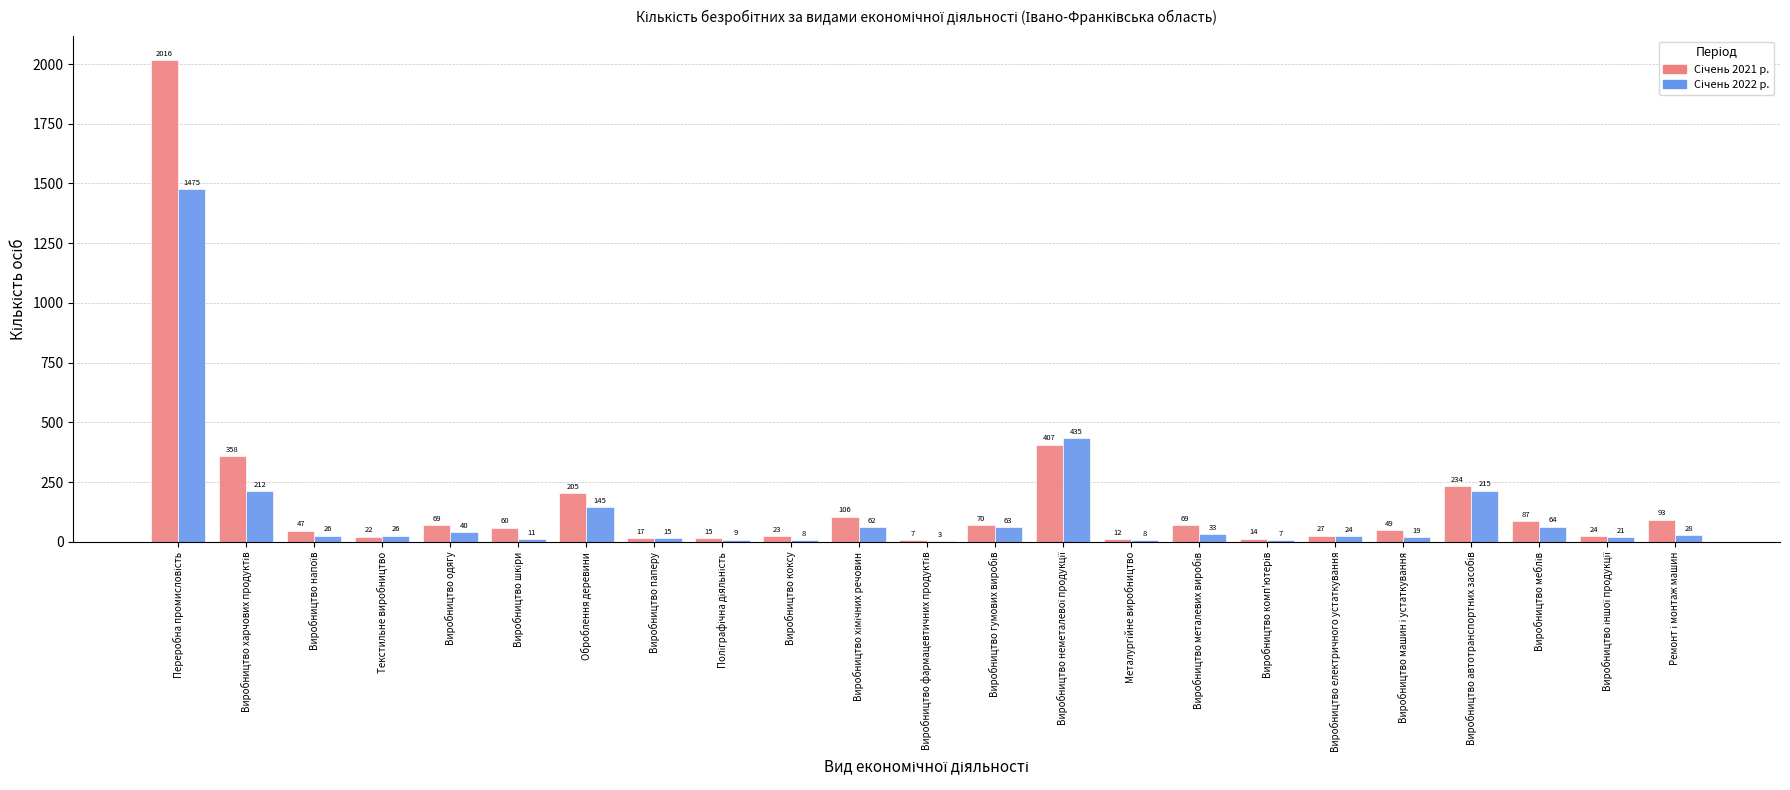

What is the greatest value displayed?

2016